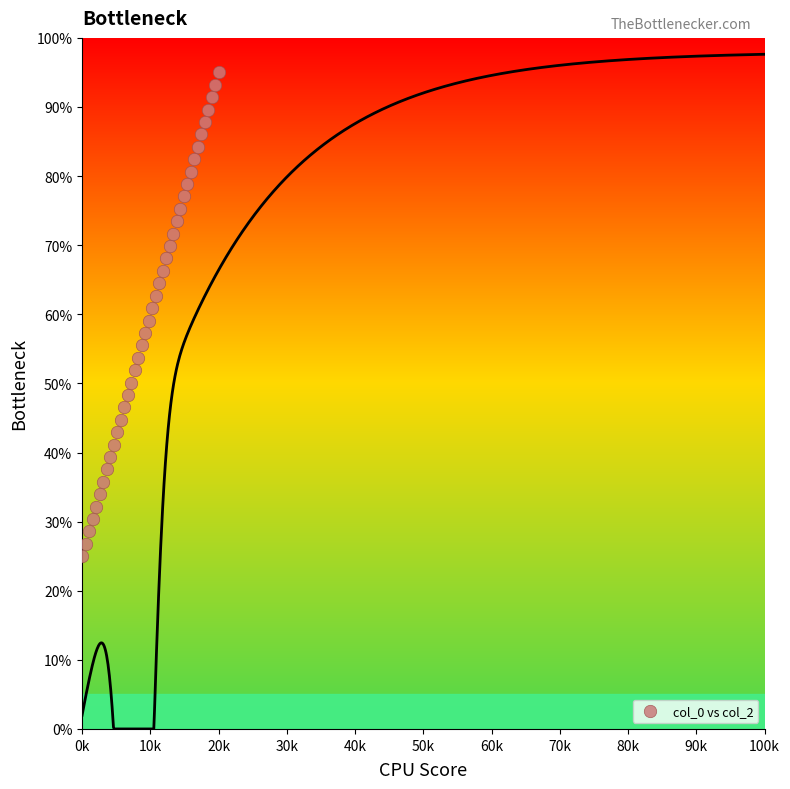

What is the range of Y values (max minus min)?

70.0